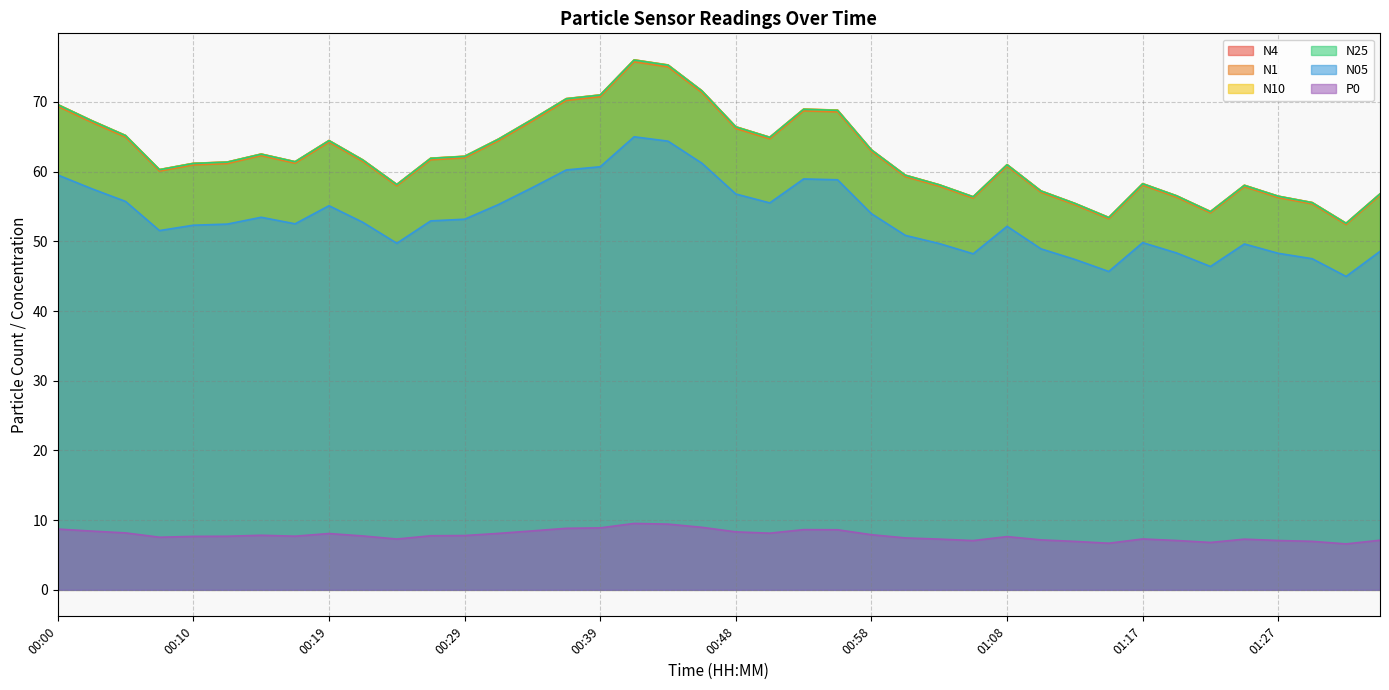

At which category does N25 reach its first local peak?

00:14